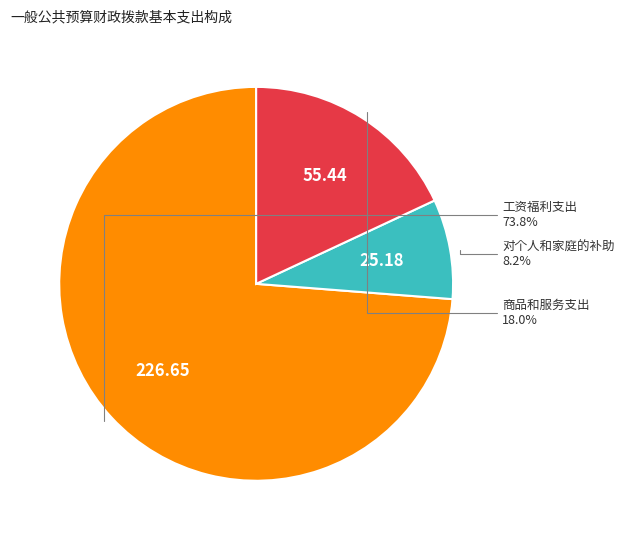

Which category accounts for the majority?

工资福利支出